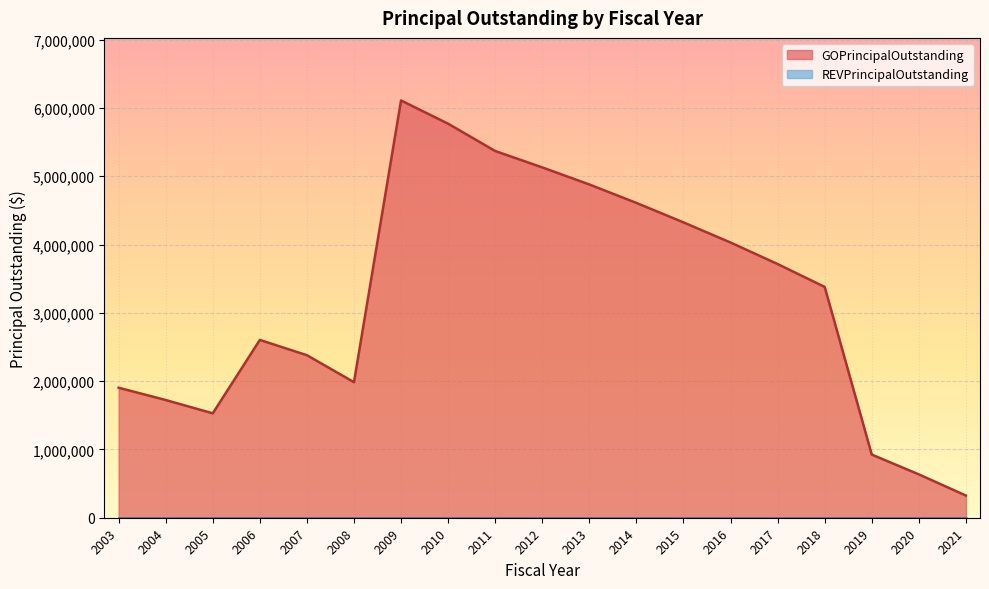

Reading right to left, list all the values displayed in this chart.

2021=325000	2020=635000	2019=925000	2018=3380000	2017=3715000	2016=4030000	2015=4325000	2014=4610000	2013=4880000	2012=5130000	2011=5370000	2010=5770000	2009=6110000	2008=1985000	2007=2380000	2006=2603785	2005=1528785	2004=1723785	2003=1903785